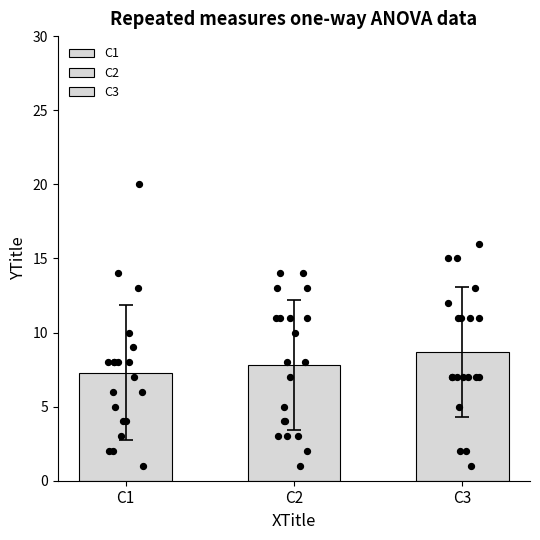

Which series contains the lowest Y value?

C1